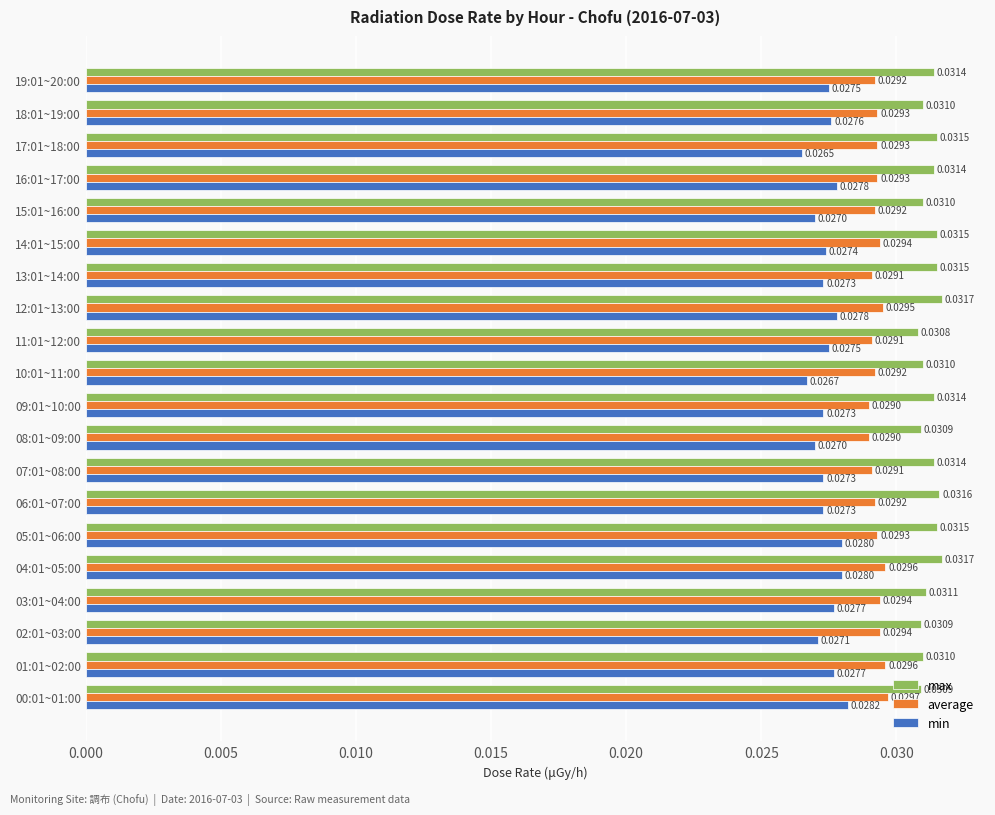

Rank the series by their maximum value, from lowest to highest.

min, average, max